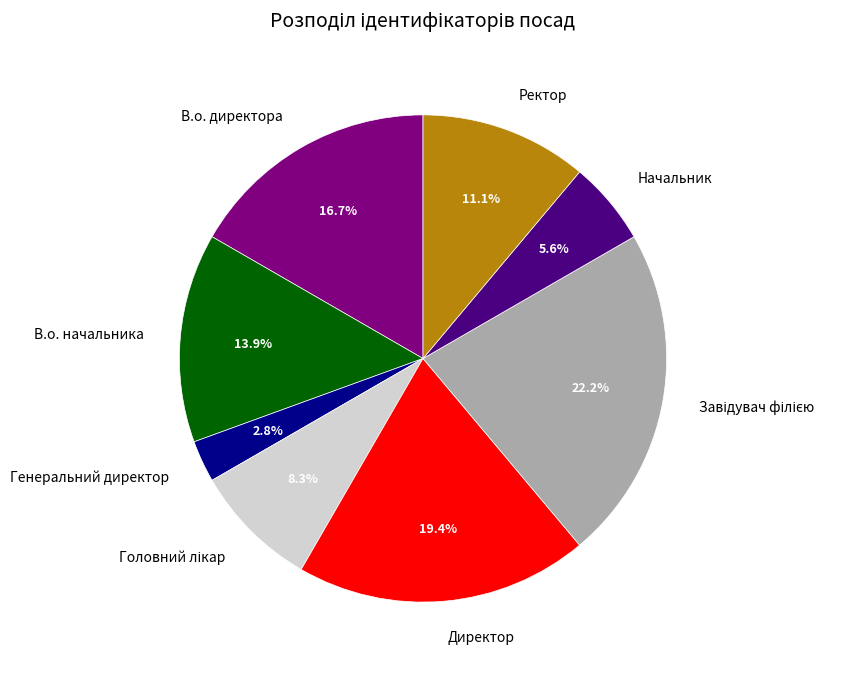

Do Директор and Начальник together represent more than half of the pie?

No